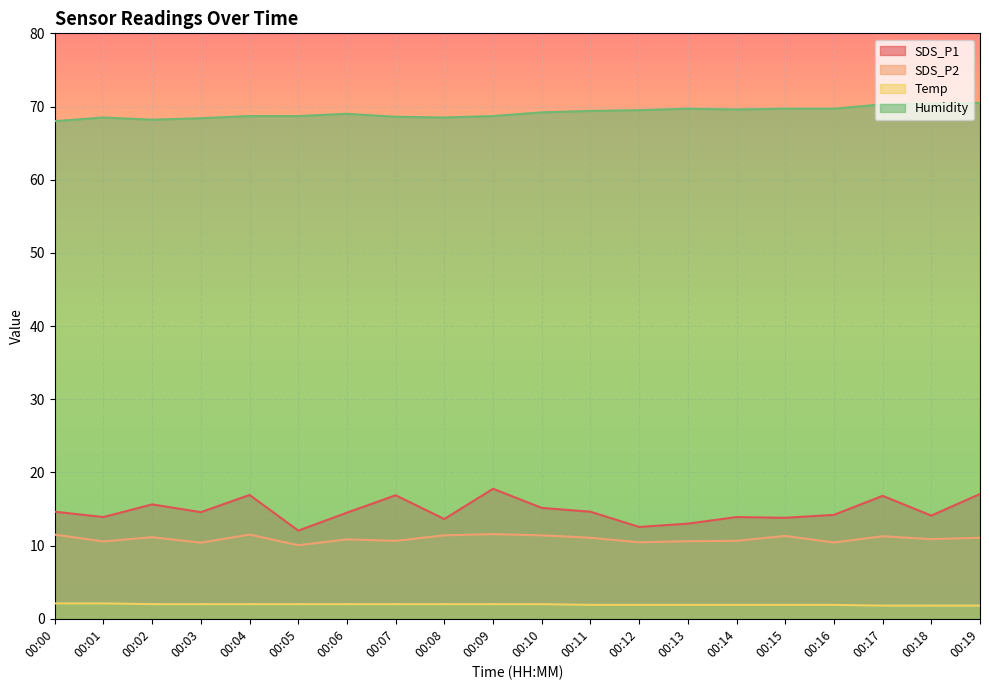

What is the spread (max minus min) of values at 00:16?

67.8